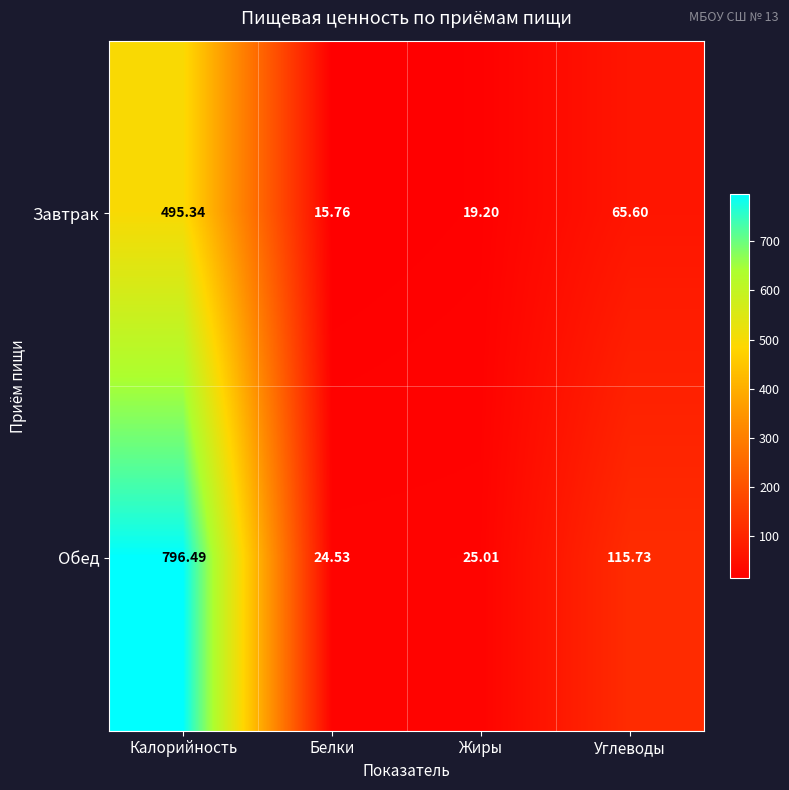

Rank the series by their average value, from highest to lowest.

Обед, Завтрак